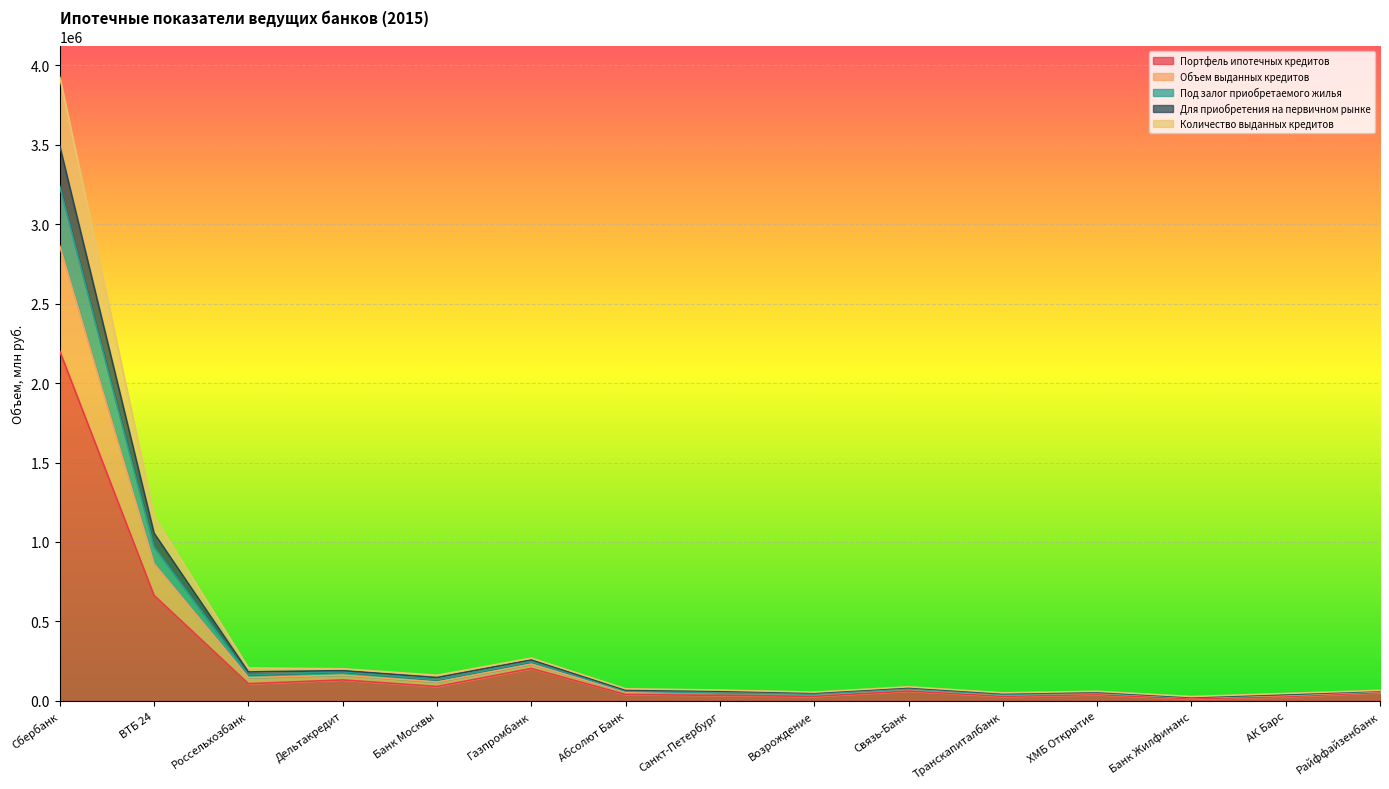

What is the highest value of the Портфель ипотечных кредитов series?

2200000.0